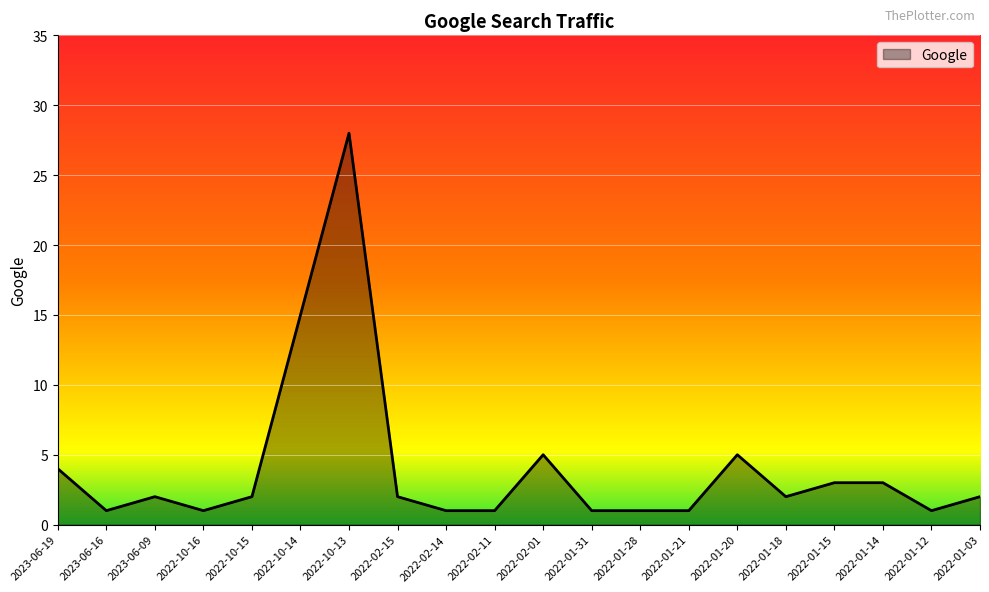

Does the chart have visible grid lines?

Yes